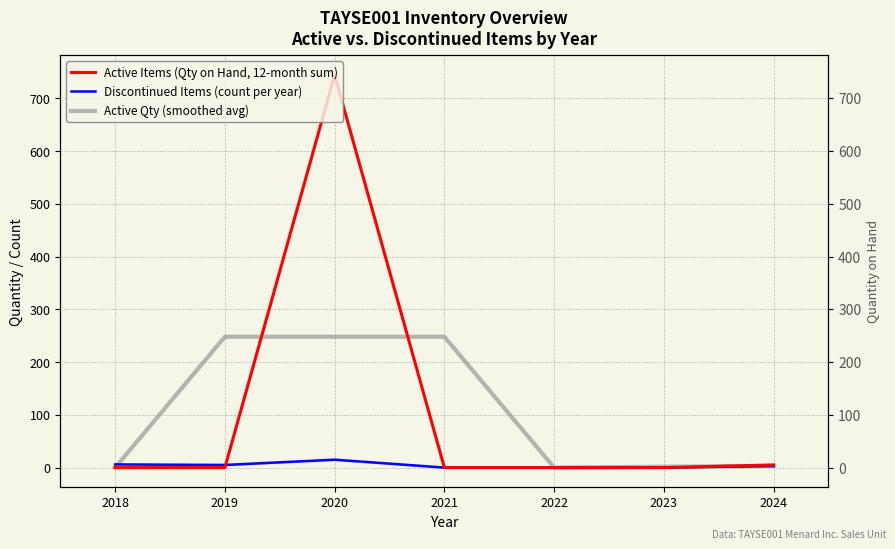

Where is the first local minimum for Active Qty (smoothed avg)?

2022